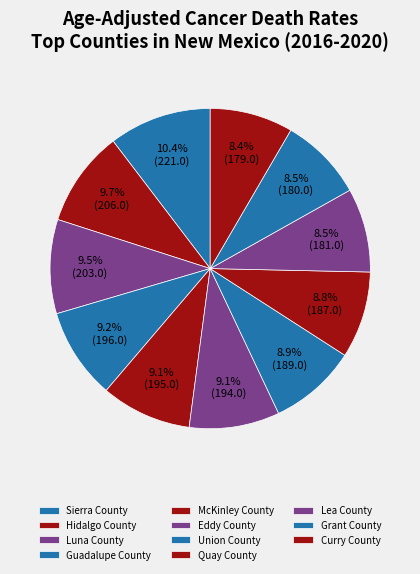

How many slices are in this pie chart?

11